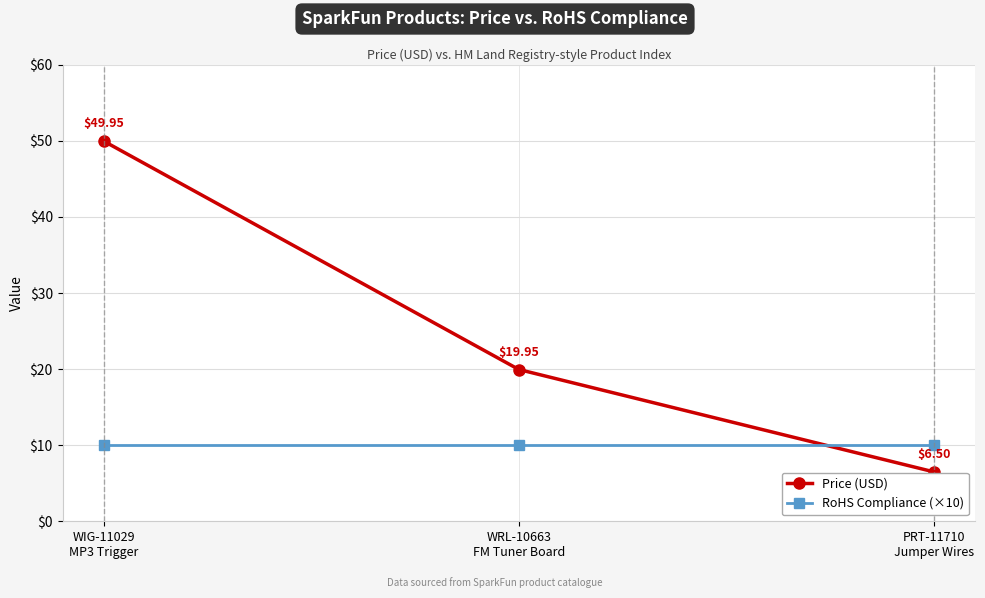

True or false: Price (USD) has a value of 32.8 at WRL-10663
FM Tuner Board.

False